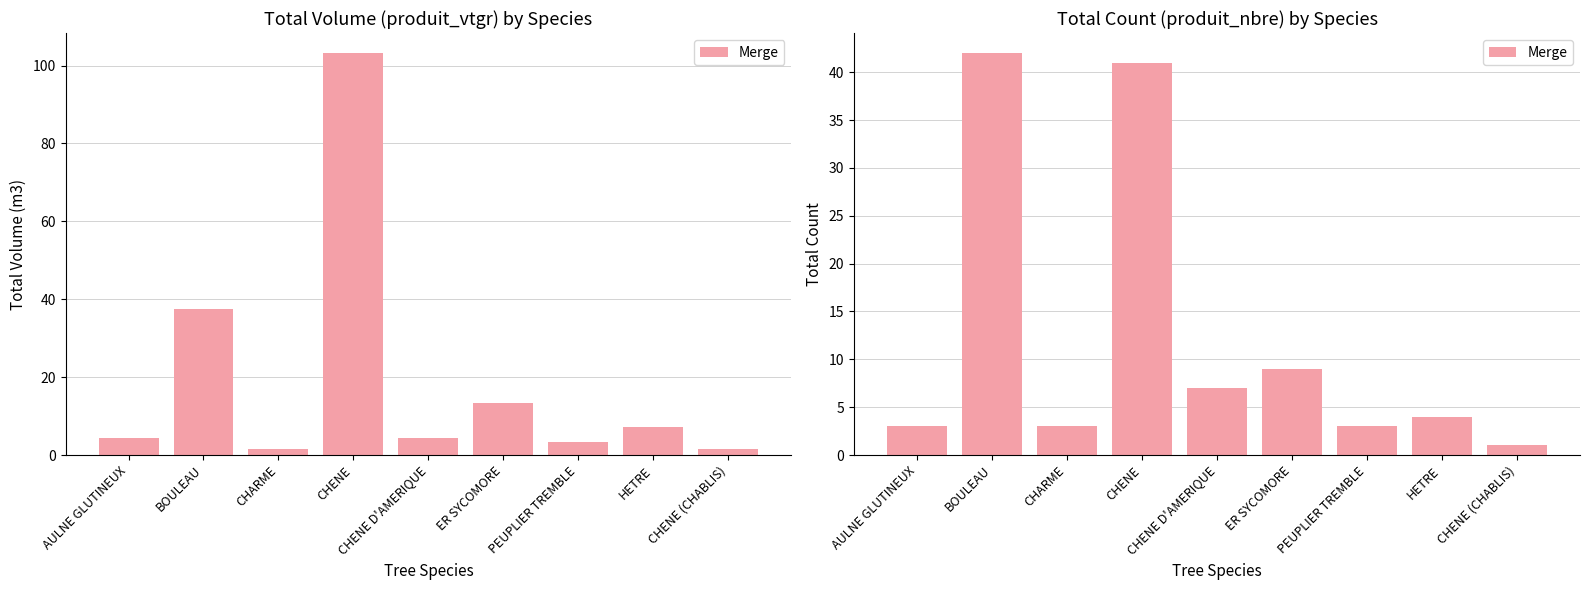

List the labels in order of value, largest first.

BOULEAU, CHENE, ER SYCOMORE, CHENE D'AMERIQUE, HETRE, AULNE GLUTINEUX, CHARME, PEUPLIER TREMBLE, CHENE (CHABLIS)